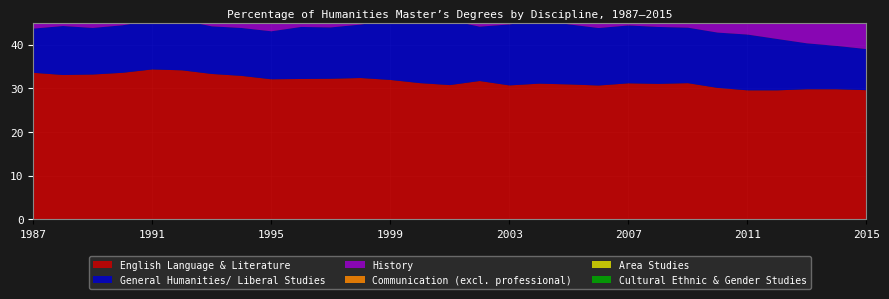

Reading right to left, what are all the values shown in this chart?

English Language & Literature: 2015=29.6	2014=29.8	2013=29.8	2012=29.6	2011=29.6	2010=30.1	2009=31.2	2008=31.0	2007=31.2	2006=30.7	2005=30.9	2004=31.1	2003=30.7	2002=31.7	2001=30.8	2000=31.2	1999=32.0	1998=32.4	1997=32.2	1996=32.2	1995=32.1	1994=32.9	1993=33.3	1992=34.2	1991=34.4	1990=33.6	1989=33.2	1988=33.1	1987=33.6
General Humanities/ Liberal Studies: 2015=9.4	2014=9.9	2013=10.5	2012=11.8	2011=12.8	2010=12.7	2009=12.7	2008=13.1	2007=13.3	2006=13.2	2005=13.8	2004=14.6	2003=14.0	2002=12.5	2001=14.8	2000=14.7	1999=13.7	1998=12.3	1997=11.8	1996=11.9	1995=11.0	1994=11.0	1993=10.9	1992=11.5	1991=11.2	1990=10.9	1989=10.7	1988=11.2	1987=10.1
History: 2015=12.3	2014=12.6	2013=12.9	2012=12.8	2011=12.7	2010=12.8	2009=12.3	2008=12.2	2007=12.3	2006=11.3	2005=11.5	2004=10.7	2003=11.3	2002=11.5	2001=11.4	2000=12.1	1999=12.1	1998=13.0	1997=13.1	1996=12.7	1995=13.5	1994=13.5	1993=13.6	1992=13.4	1991=13.2	1990=12.8	1989=12.5	1988=13.1	1987=13.0
Communication (excl. professional): 2015=13.9	2014=14.1	2013=13.7	2012=13.7	2011=13.4	2010=12.1	2009=11.7	2008=11.7	2007=11.3	2006=12.3	2005=11.9	2004=11.8	2003=11.1	2002=10.8	2001=10.3	2000=10.3	1999=10.8	1998=9.9	1997=9.5	1996=8.6	1995=9.2	1994=9.0	1993=8.0	1992=7.6	1991=7.8	1990=8.2	1989=9.0	1988=9.1	1987=9.1
Area Studies: 2015=4.8	2014=4.6	2013=4.5	2012=4.3	2011=4.6	2010=4.4	2009=4.5	2008=4.6	2007=4.2	2006=4.8	2005=4.3	2004=4.7	2003=4.8	2002=4.7	2001=4.8	2000=4.9	1999=4.8	1998=5.0	1997=5.2	1996=5.4	1995=5.0	1994=5.3	1993=5.3	1992=5.1	1991=5.2	1990=5.5	1989=4.7	1988=4.4	1987=4.8
Cultural Ethnic & Gender Studies: 2015=2.3	2014=2.2	2013=2.2	2012=2.1	2011=2.0	2010=1.8	2009=2.0	2008=2.0	2007=2.4	2006=2.9	2005=2.5	2004=2.3	2003=2.2	2002=2.5	2001=2.5	2000=2.2	1999=1.7	1998=1.7	1997=1.7	1996=1.8	1995=1.8	1994=1.7	1993=1.5	1992=1.5	1991=1.1	1990=1.0	1989=1.1	1988=1.3	1987=0.8